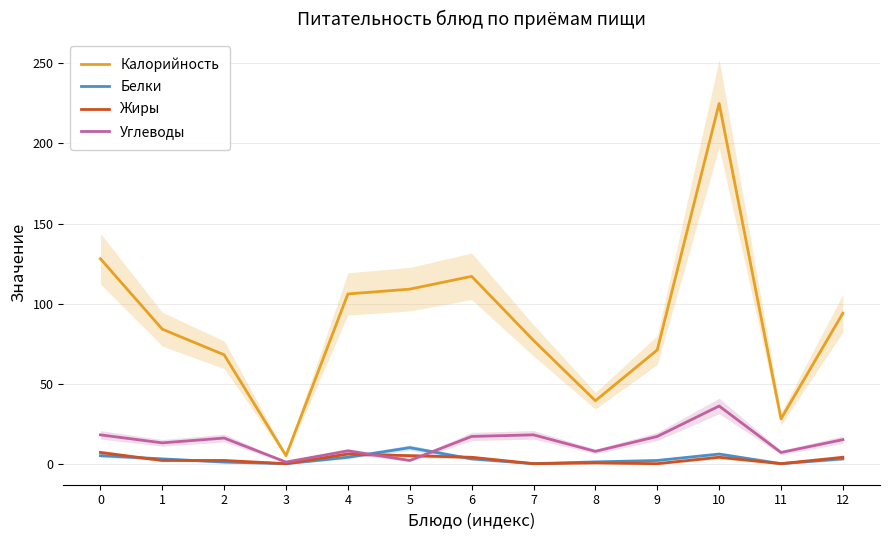

Which series ends up on top after the final intersection of Белки and Углеводы?

Углеводы